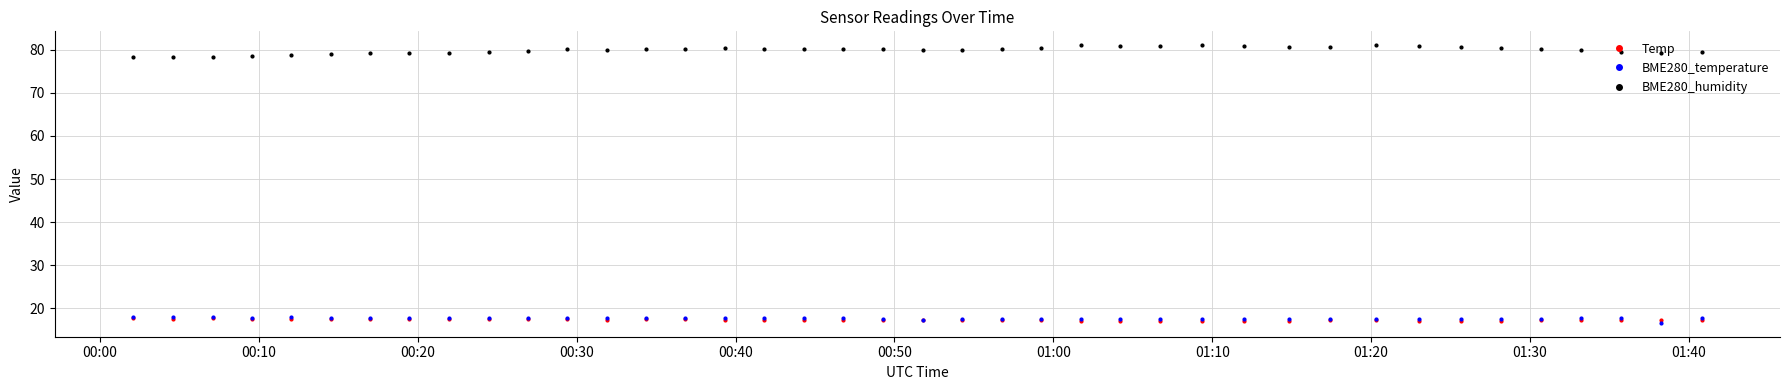

Which series has the largest total across all categories?

BME280_humidity